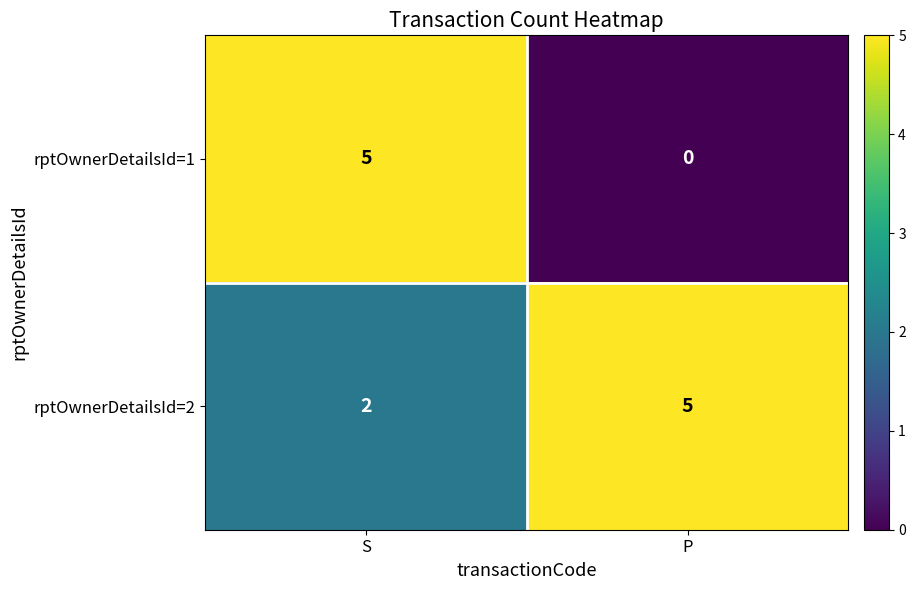

Rank the series by their average value, from highest to lowest.

rptOwnerDetailsId=2, rptOwnerDetailsId=1